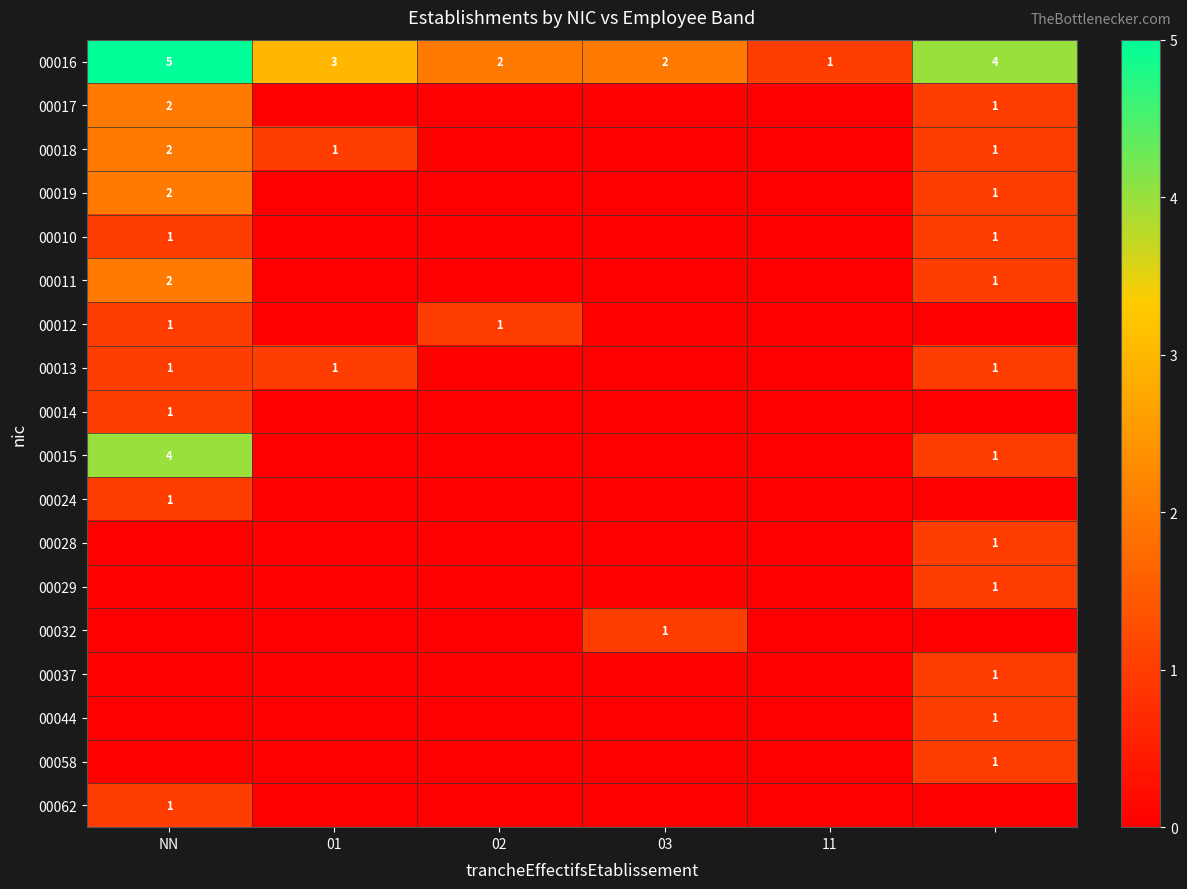

The value of 00015 at NN is 4. True or false?

True